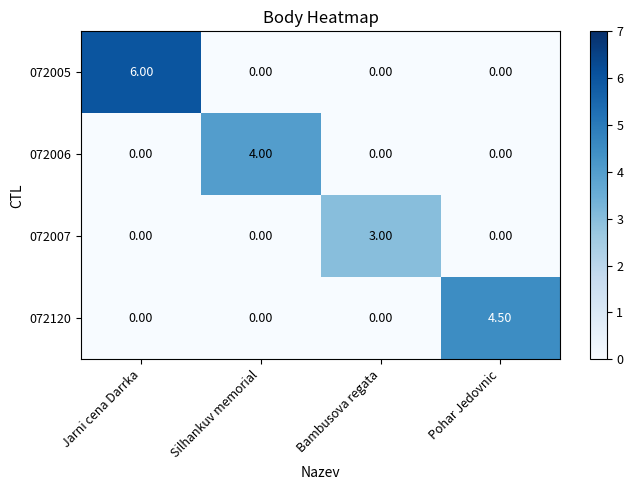

At how many categories does at least one series exceed 1?

4